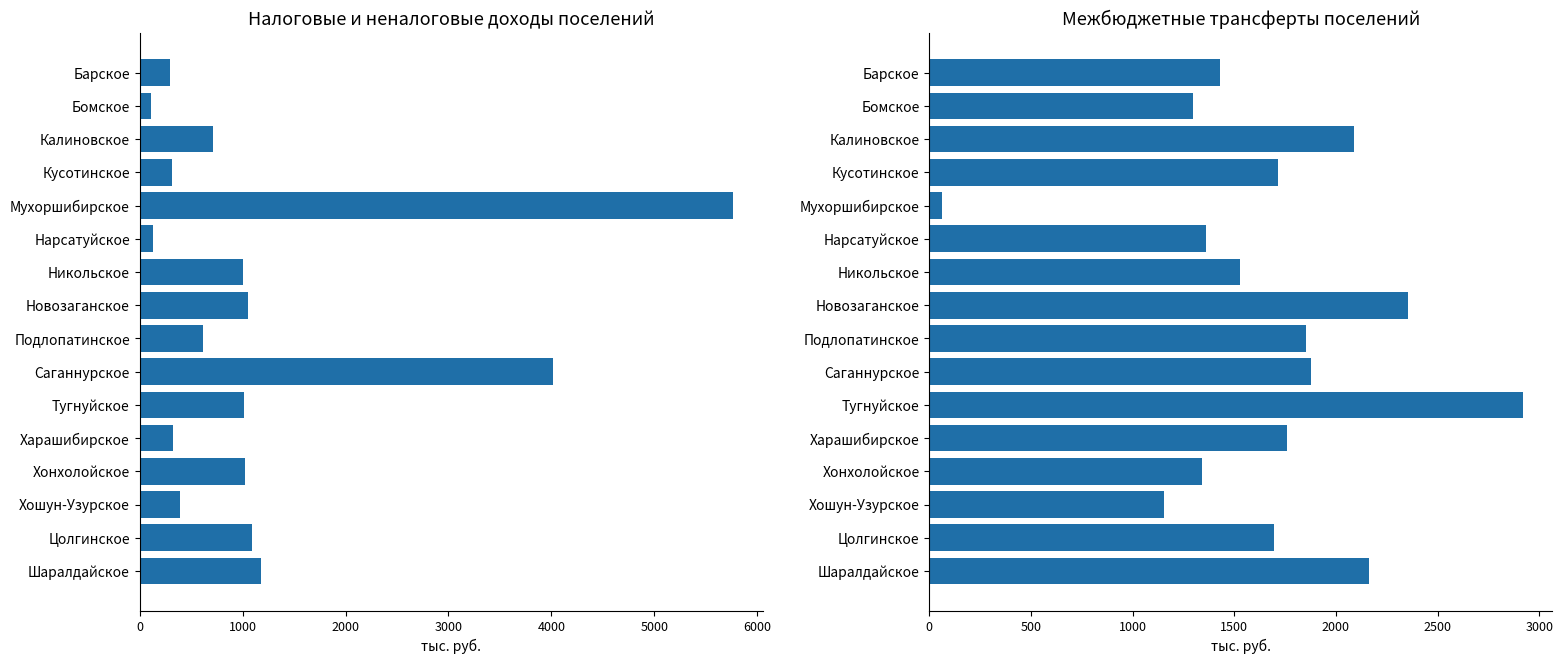

What position from the left is Хошун-Узурское?

14